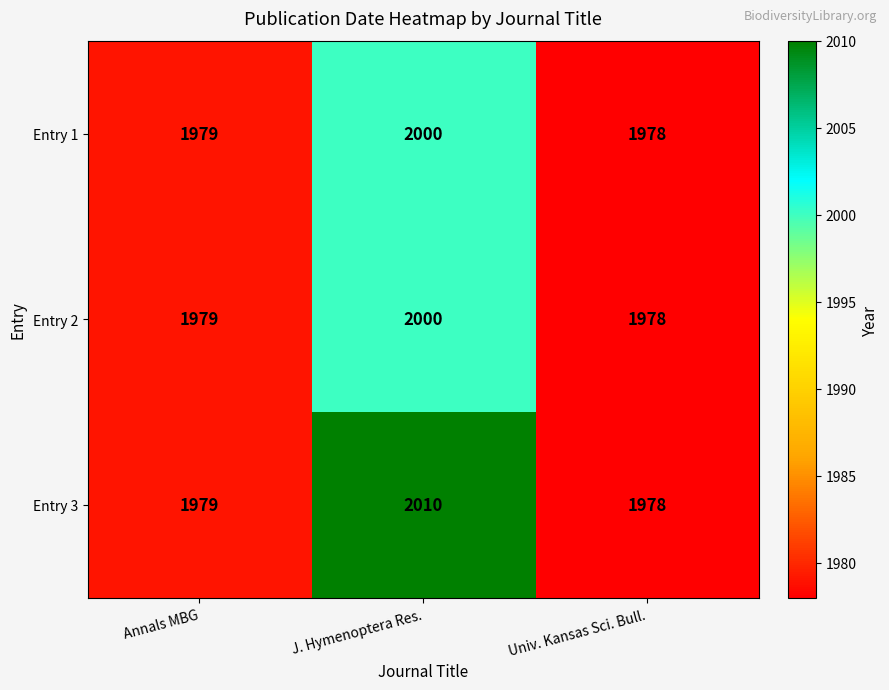

What is the total value across all series at Univ. Kansas Sci. Bull.?

5934